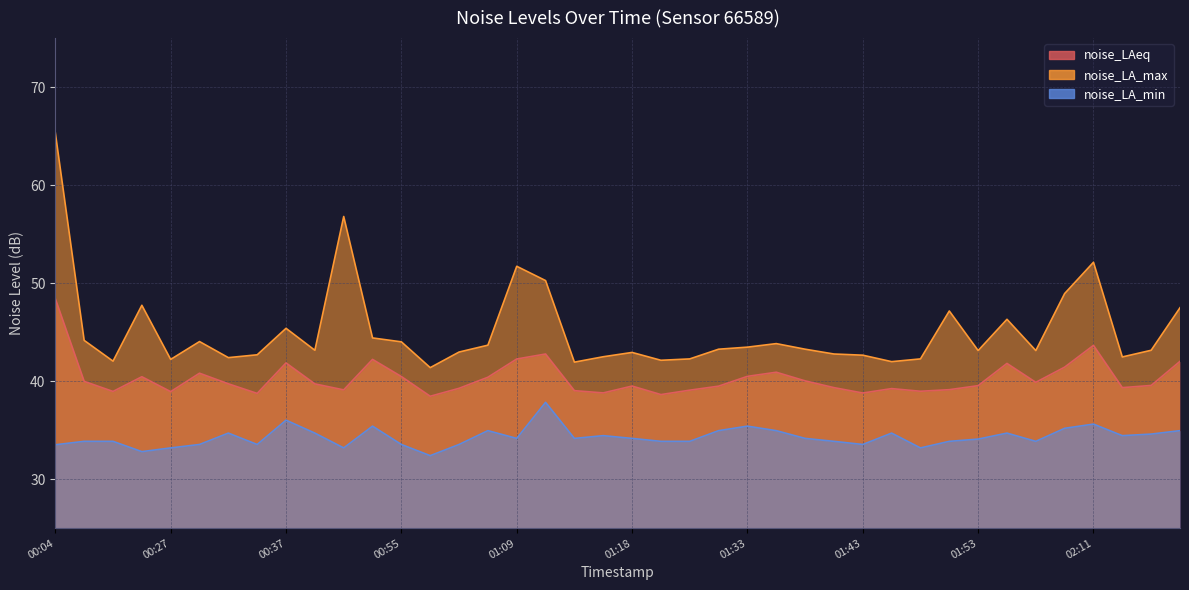

True or false: noise_LAeq has more than 0 points higher than both neighbors.

True